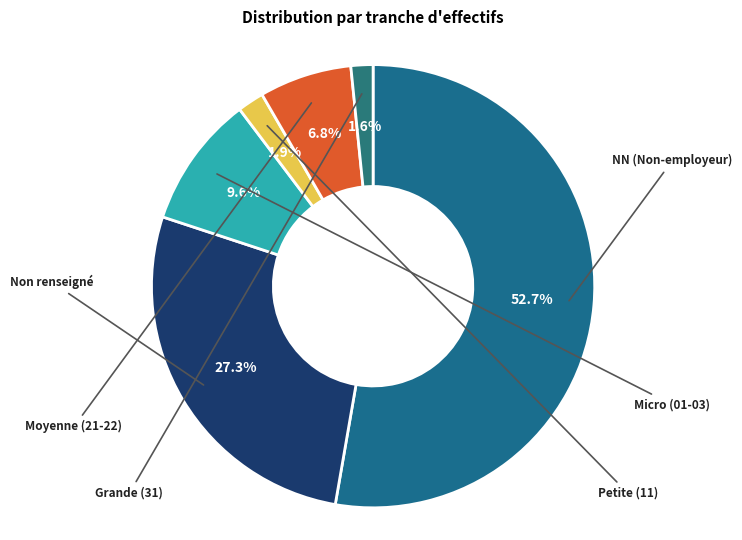

Count the number of slices in the pie.

6